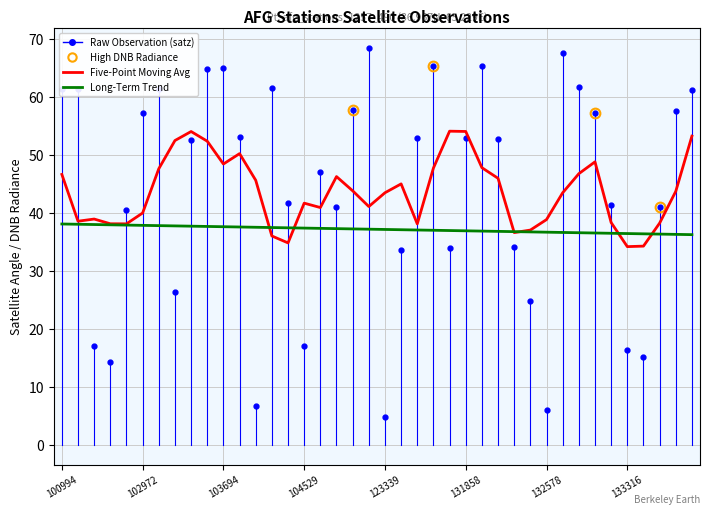

What is the greatest value displayed?

68.5